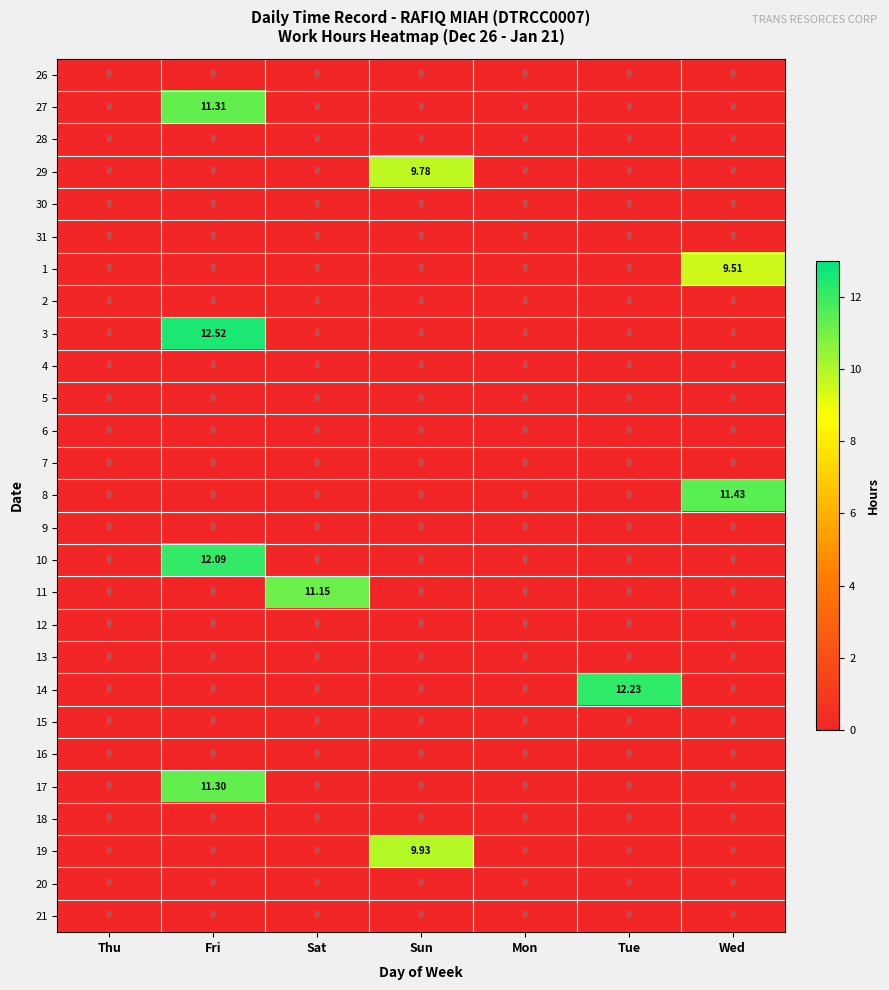

Count the number of categories in the chart.

7